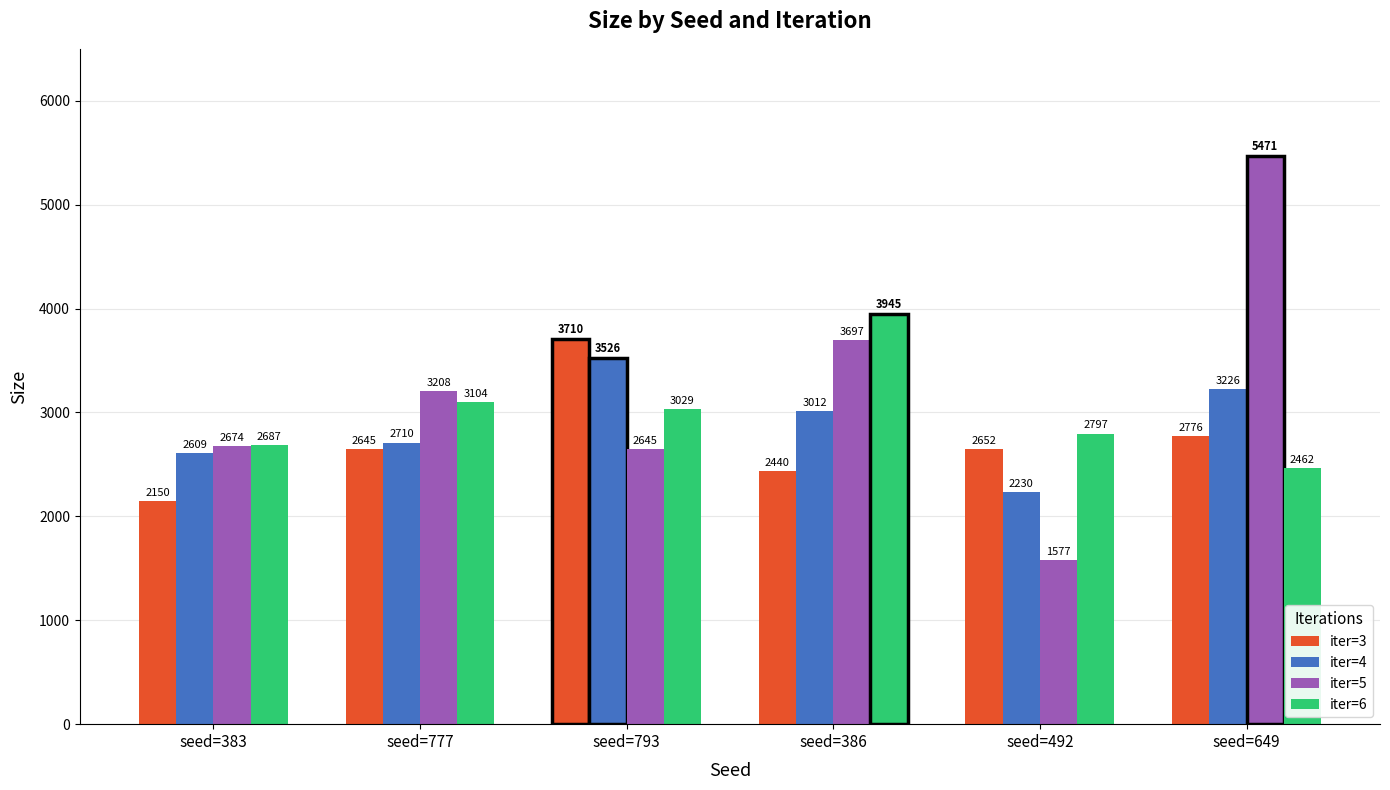

What is the difference between the highest and lowest values at seed=383?

537